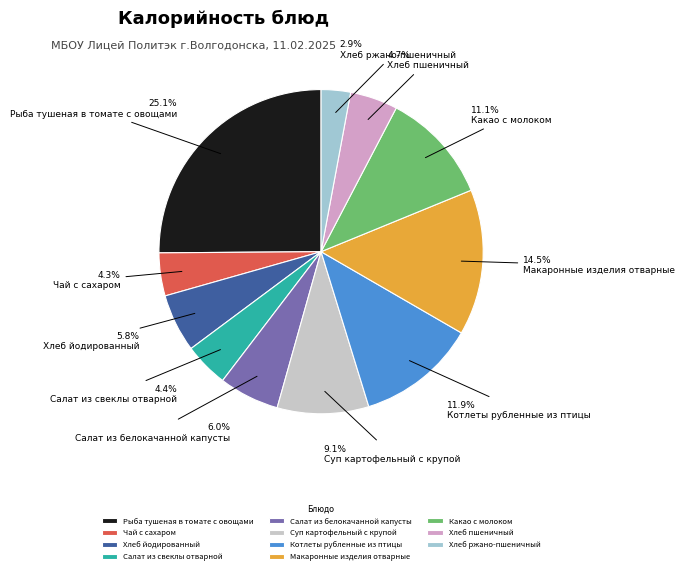

Between Чай с сахаром and Хлеб ржано-пшеничный, which is larger?

Чай с сахаром